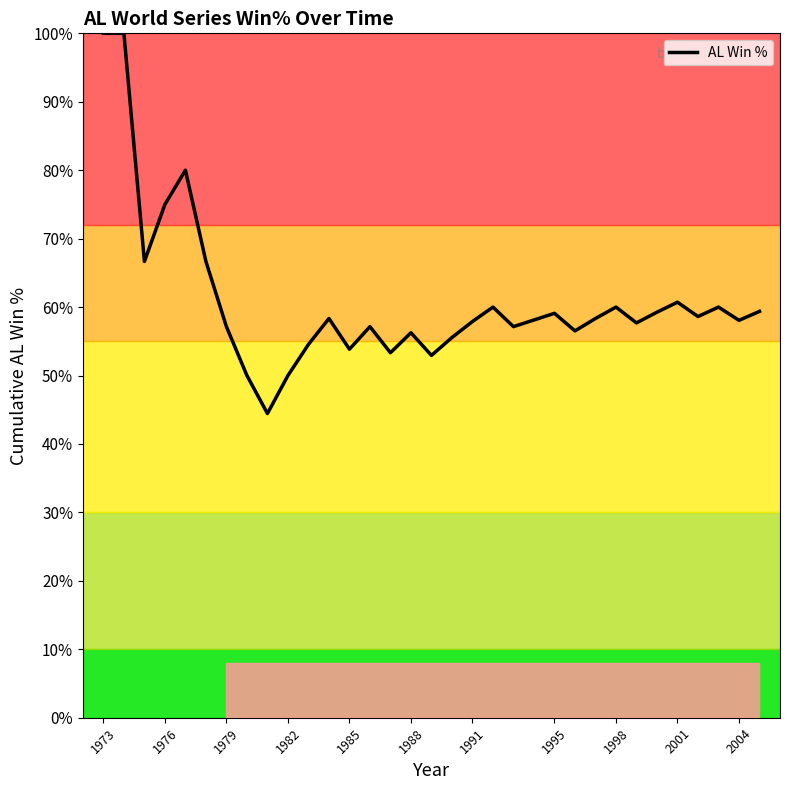

What is the value of the 21st point from the left?

0.6